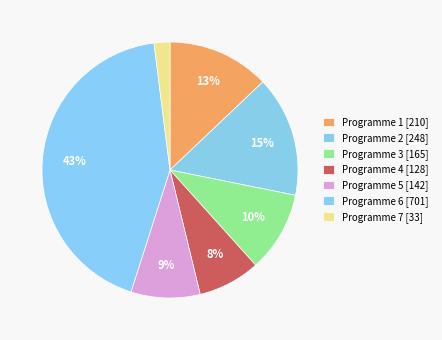

Rank the categories by value from lowest to highest.

Programme 7, Programme 4, Programme 5, Programme 3, Programme 1, Programme 2, Programme 6